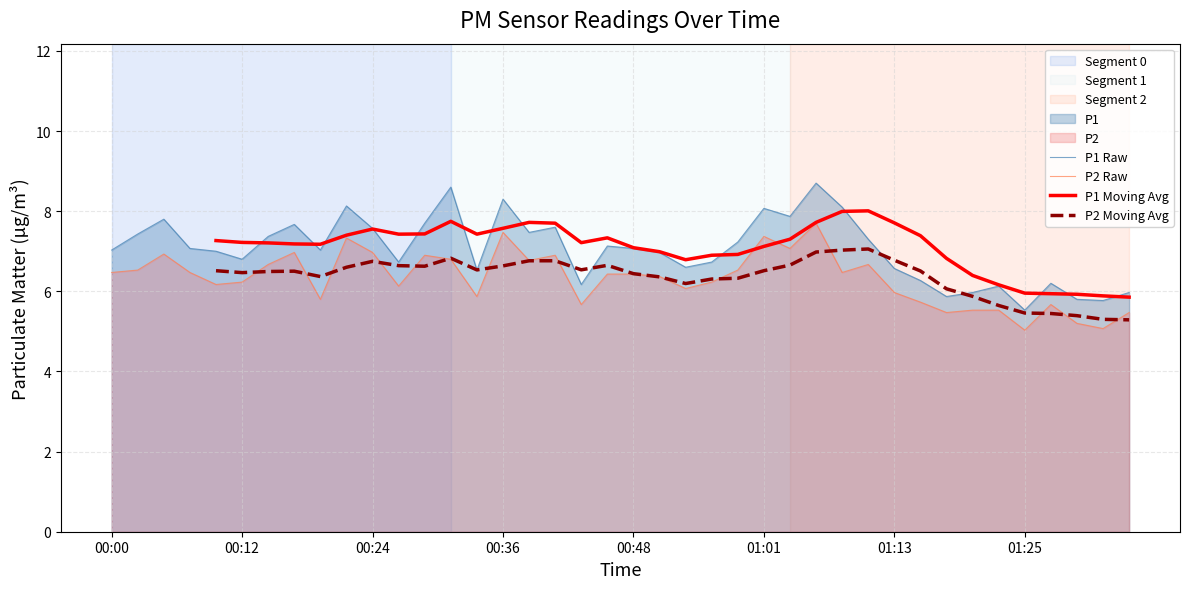

What is the approximate value of P1 at 32?

5.9